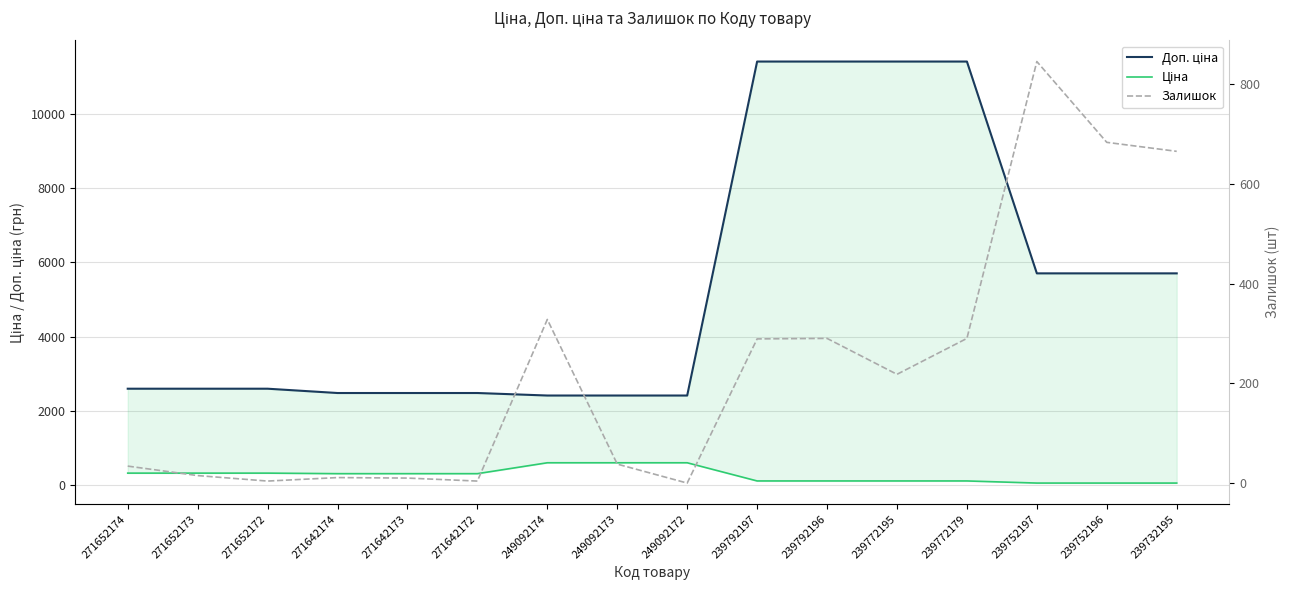

Rank the categories by Залишок value from highest to lowest.

239752197, 239752196, 239732195, 249092174, 239792196, 239772179, 239792197, 239772195, 249092173, 271652174, 271652173, 271642174, 271642173, 271652172, 271642172, 249092172